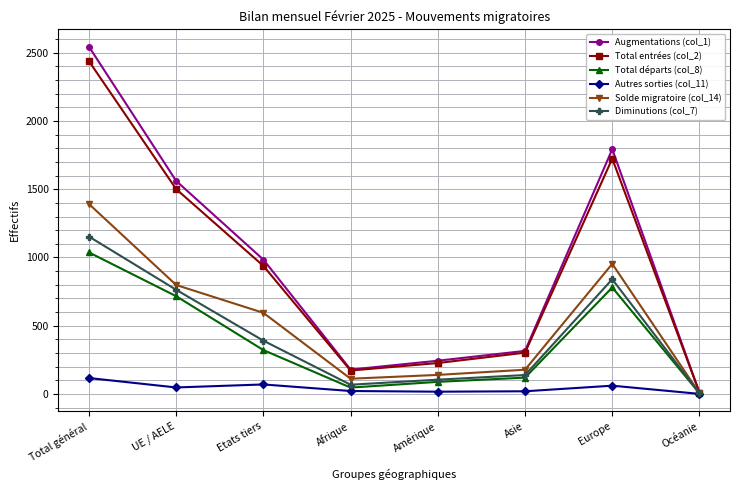

Is the value of Solde migratoire (col_14) at Afrique greater than the value of Diminutions (col_7) at Europe?

No